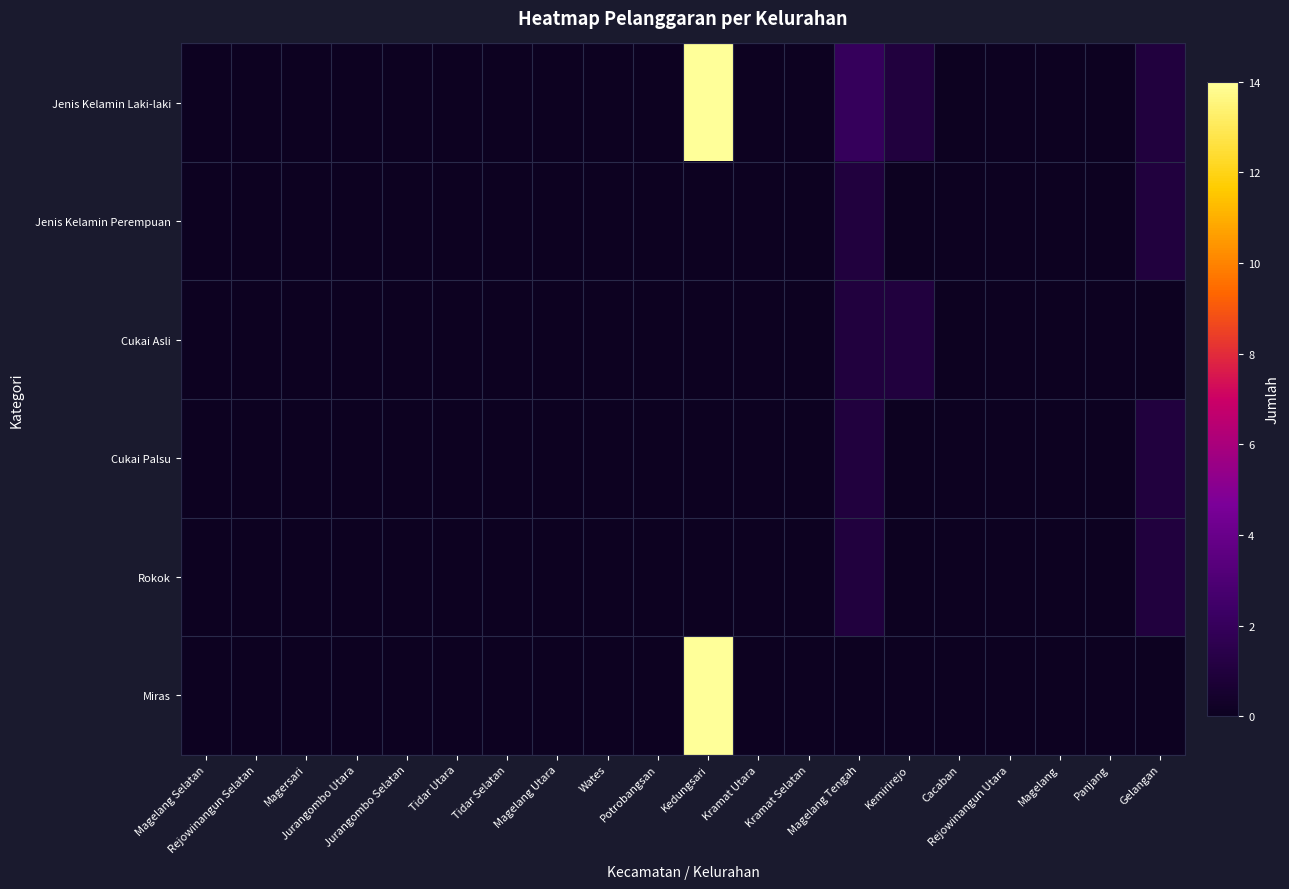

Which series has the largest total across all categories?

Jenis Kelamin Laki-laki